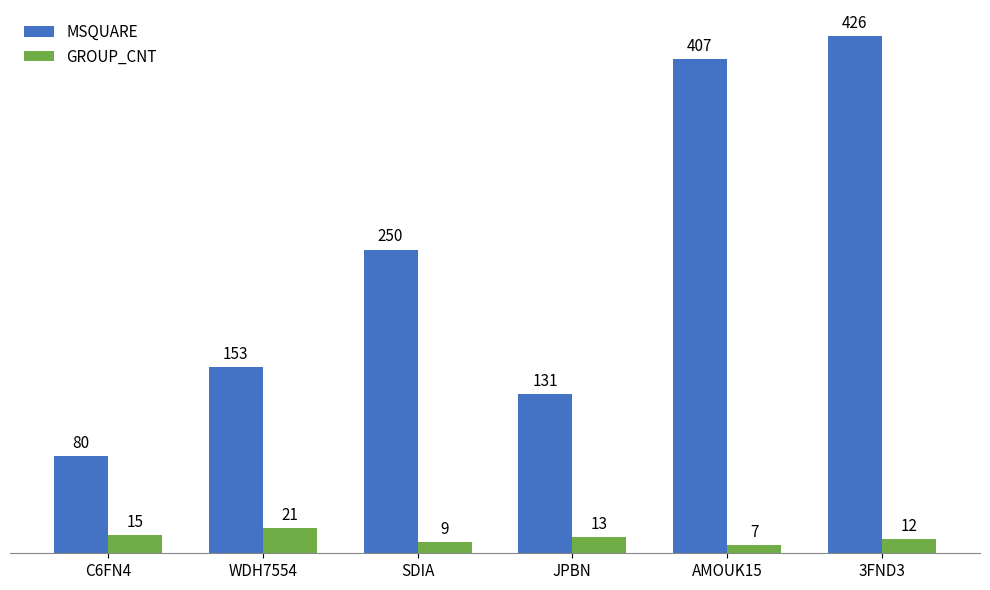

Which series changed the most between SDIA and 3FND3?

MSQUARE